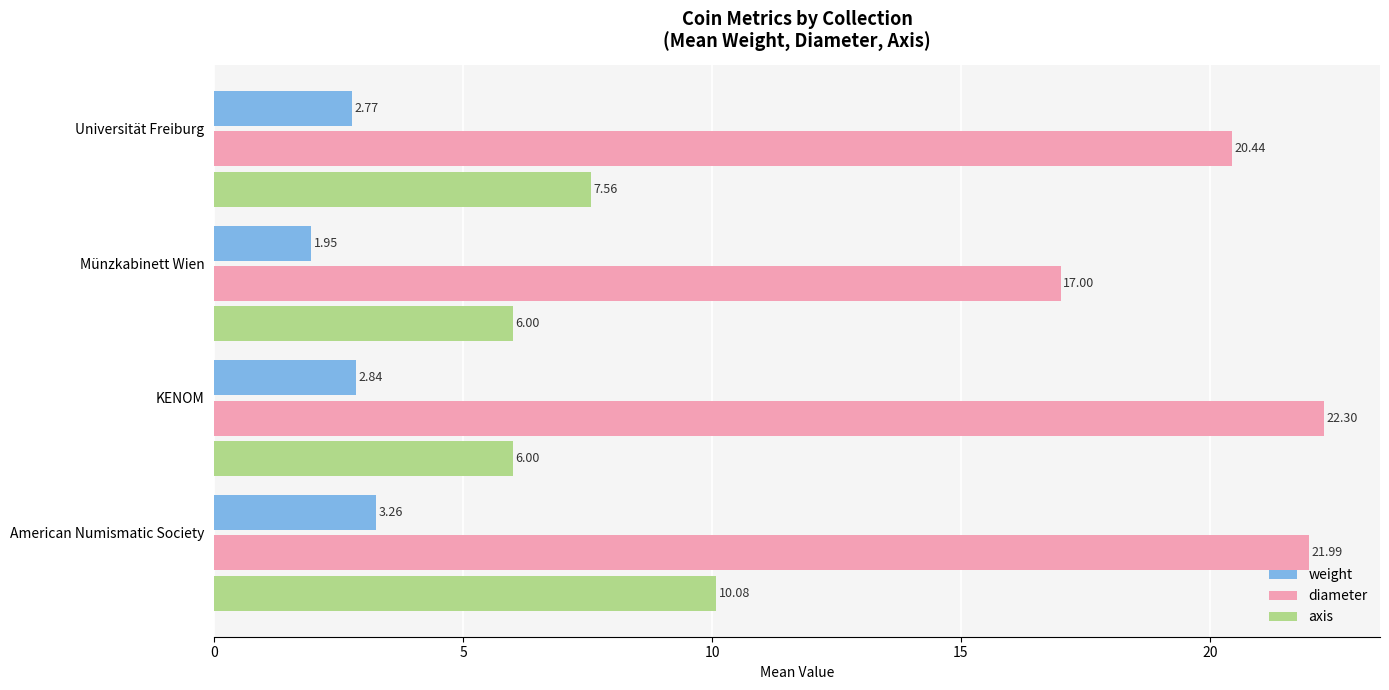

Which series has the largest range (max minus min)?

diameter